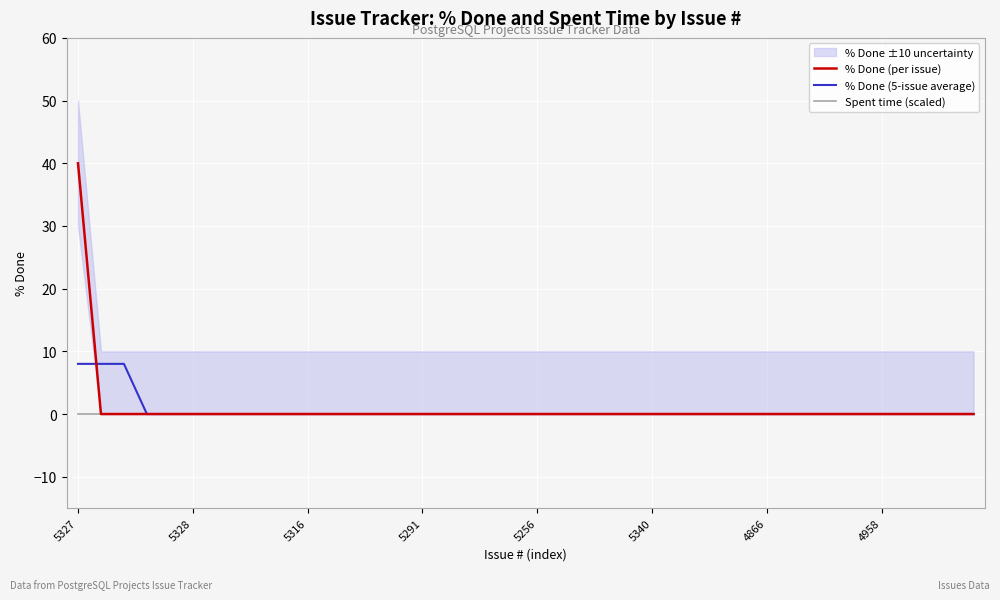

How many data points does each series have?

40